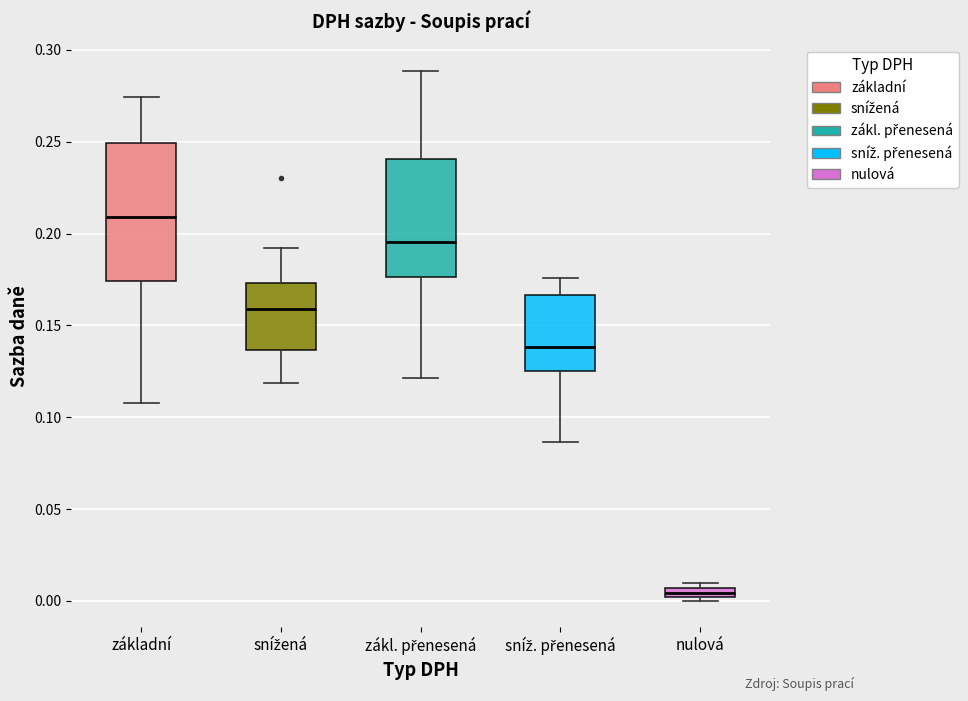

Which box is the tallest, from its lower edge to its upper edge?

základní